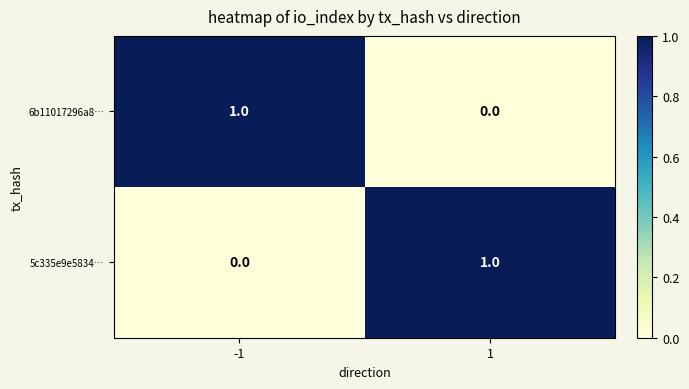

At how many categories does at least one series exceed 0?

2